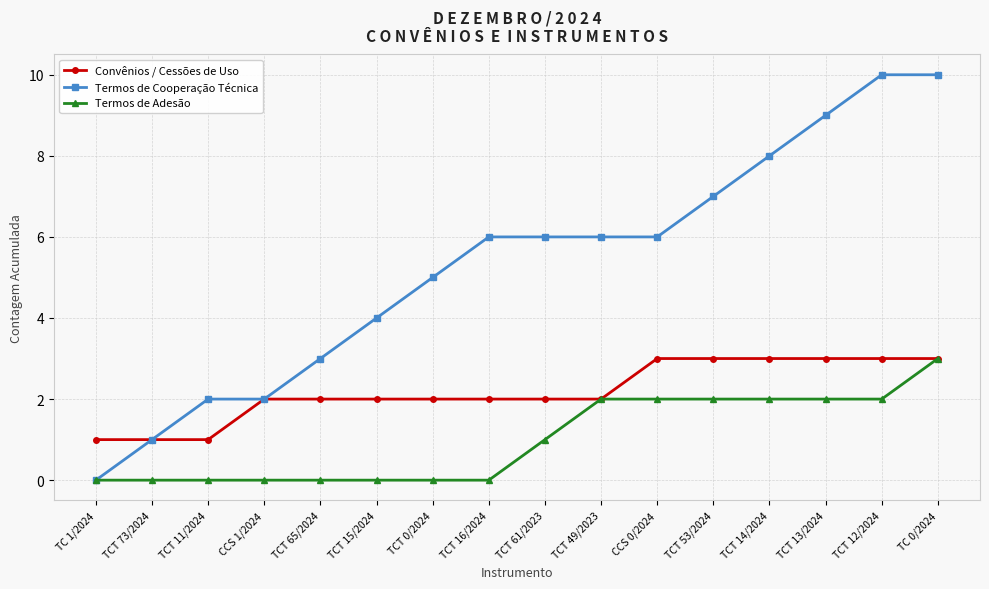

Reading left to right, list all the values displayed in this chart.

Convênios / Cessões de Uso: TC 1/2024=1	TCT 73/2024=1	TCT 11/2024=1	CCS 1/2024=2	TCT 65/2024=2	TCT 15/2024=2	TCT 0/2024=2	TCT 16/2024=2	TCT 61/2023=2	TCT 49/2023=2	CCS 0/2024=3	TCT 53/2024=3	TCT 14/2024=3	TCT 13/2024=3	TCT 12/2024=3	TC 0/2024=3
Termos de Cooperação Técnica: TC 1/2024=0	TCT 73/2024=1	TCT 11/2024=2	CCS 1/2024=2	TCT 65/2024=3	TCT 15/2024=4	TCT 0/2024=5	TCT 16/2024=6	TCT 61/2023=6	TCT 49/2023=6	CCS 0/2024=6	TCT 53/2024=7	TCT 14/2024=8	TCT 13/2024=9	TCT 12/2024=10	TC 0/2024=10
Termos de Adesão: TC 1/2024=0	TCT 73/2024=0	TCT 11/2024=0	CCS 1/2024=0	TCT 65/2024=0	TCT 15/2024=0	TCT 0/2024=0	TCT 16/2024=0	TCT 61/2023=1	TCT 49/2023=2	CCS 0/2024=2	TCT 53/2024=2	TCT 14/2024=2	TCT 13/2024=2	TCT 12/2024=2	TC 0/2024=3